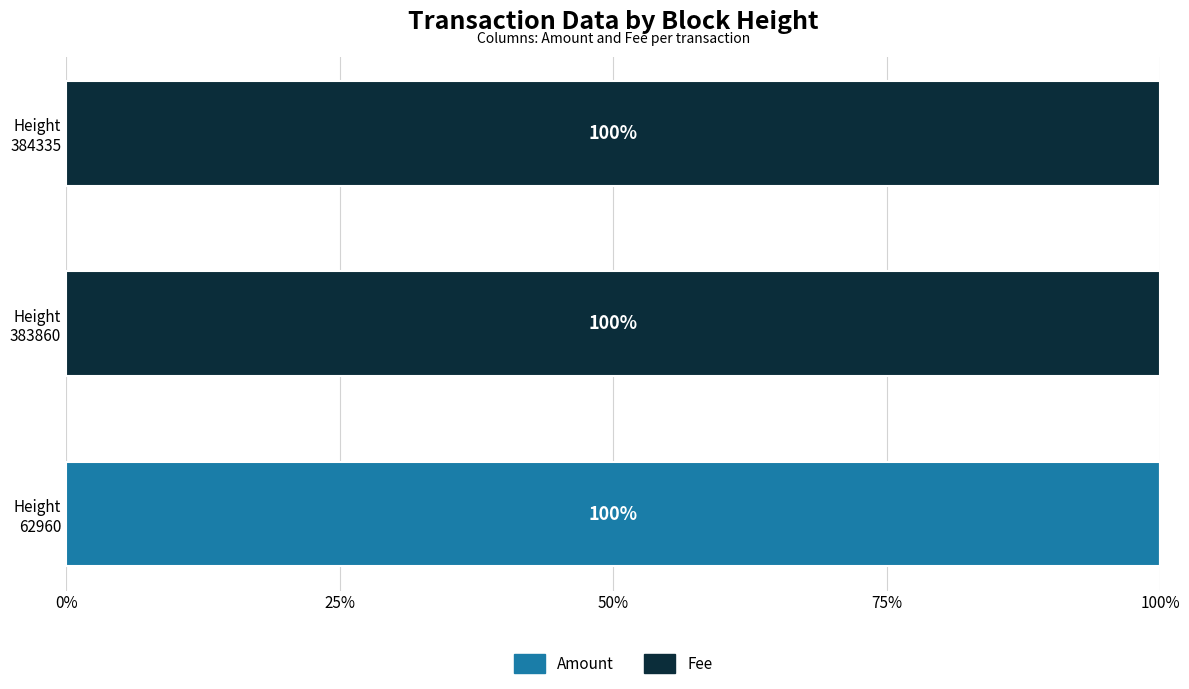

How many positive values does the Amount series have?

1